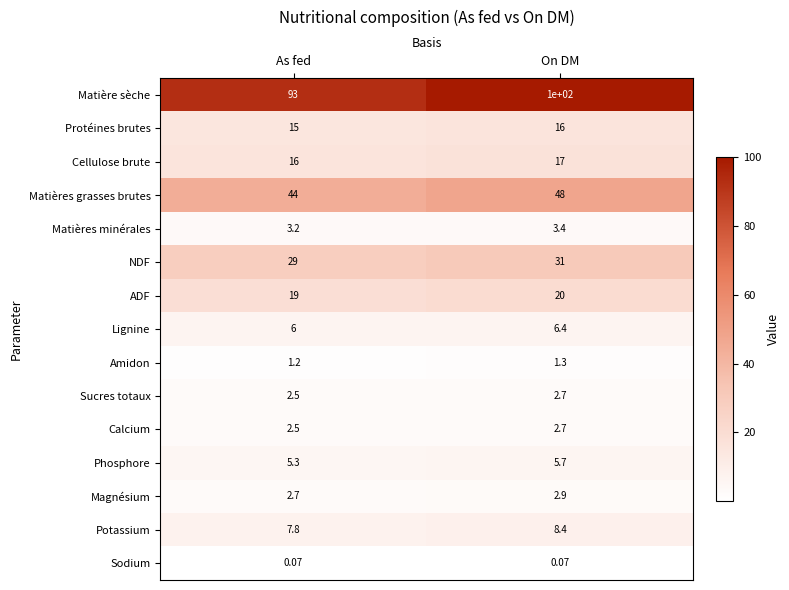

At which label does Matières minérales reach its peak?

On DM